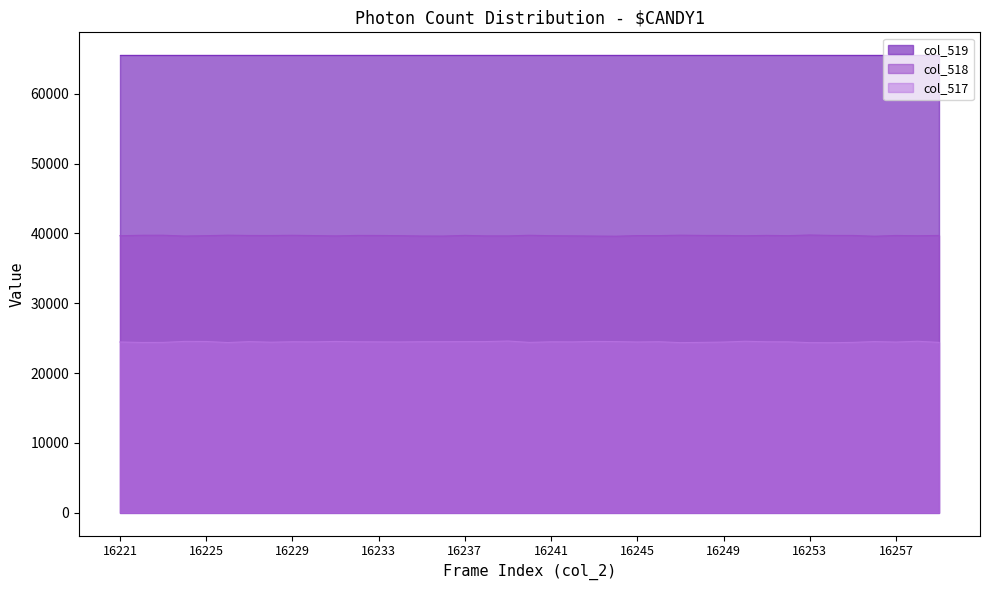

True or false: col_518 has a value of 39649 at 16238.

True